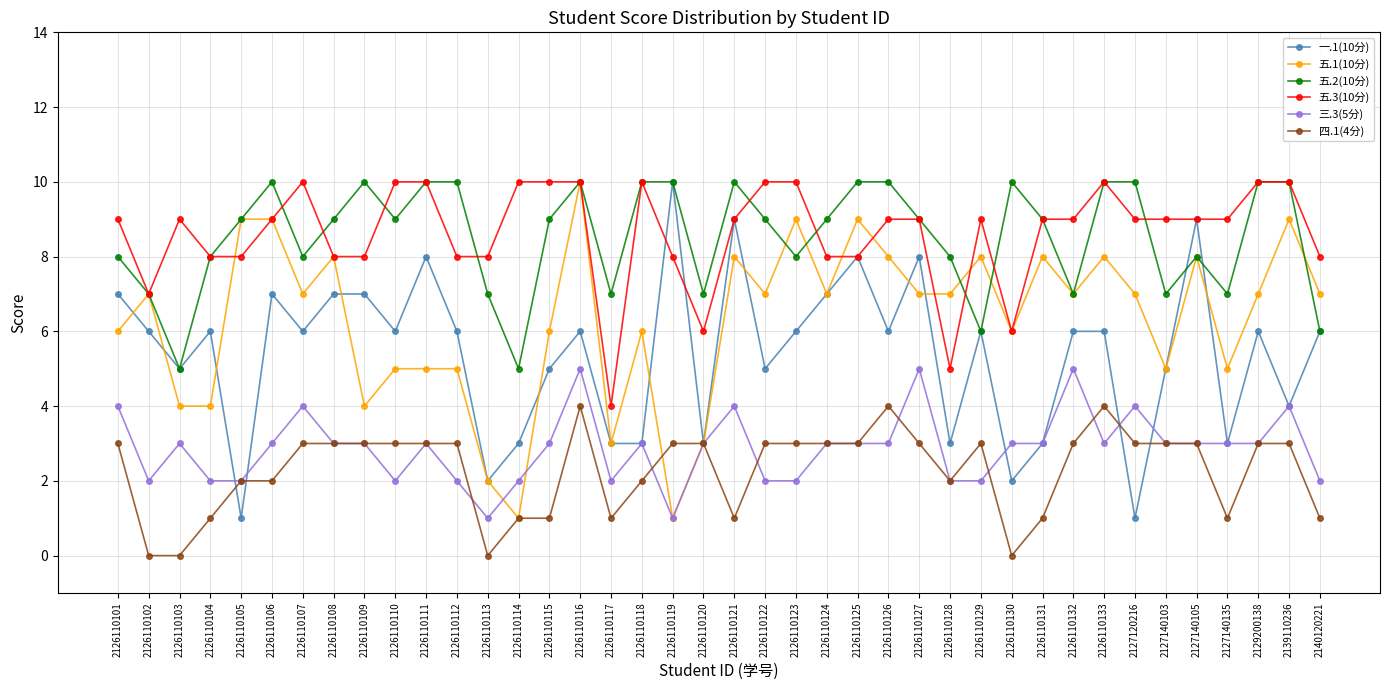

After their last crossing, which series has the higher values: 五.3(10分) or 一.1(10分)?

五.3(10分)